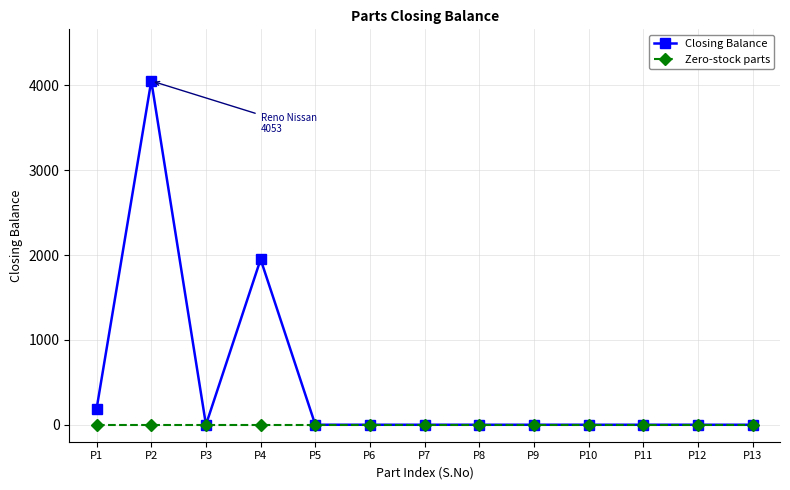

Which series has the largest range (max minus min)?

Closing Balance